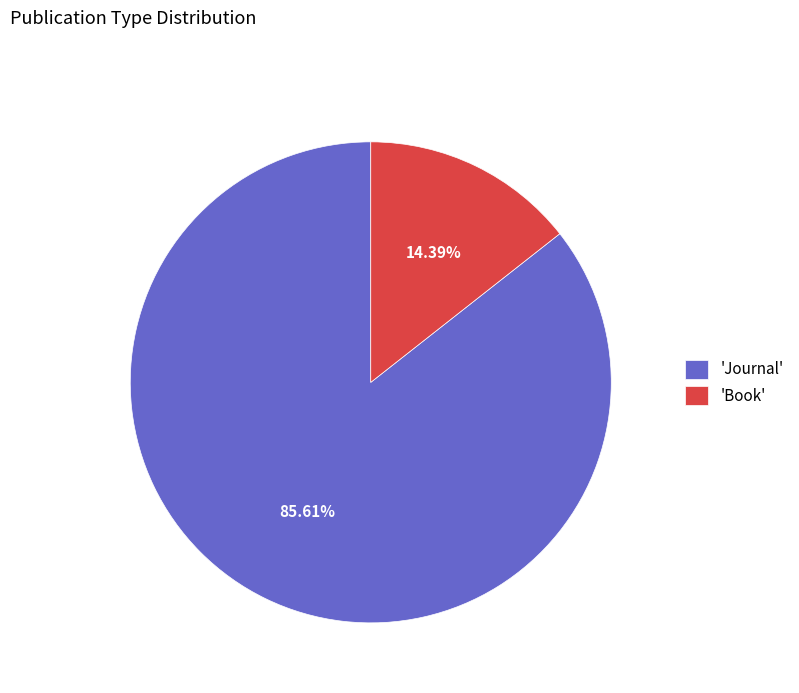

Rank the categories by value from highest to lowest.

'Journal', 'Book'